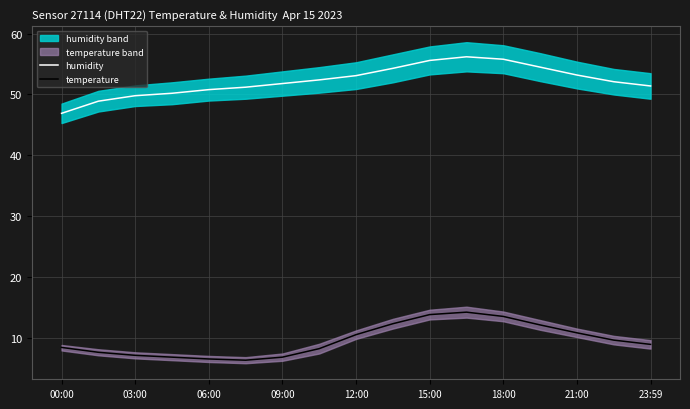

How many data points in humidity are less than 52?

8